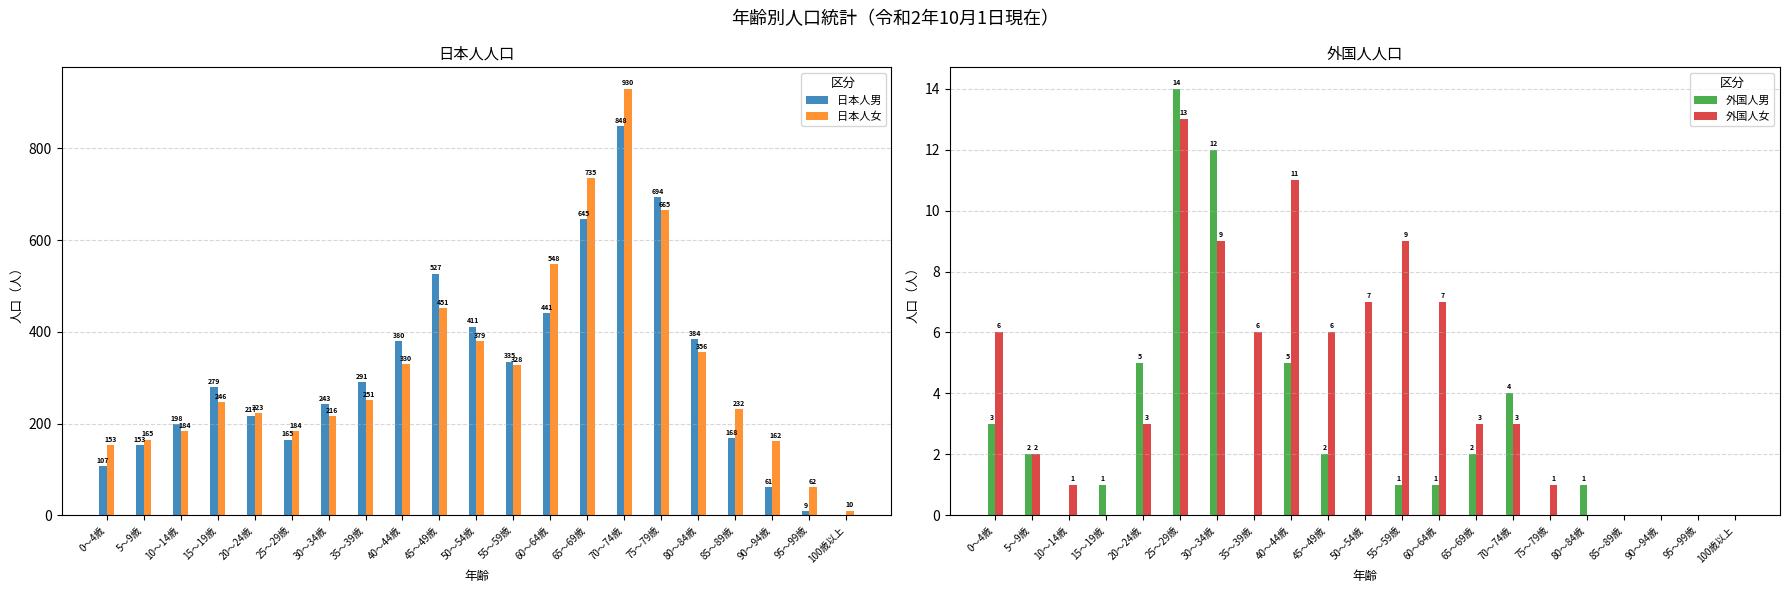

At which category is the sum across all series the highest?

70～74歳